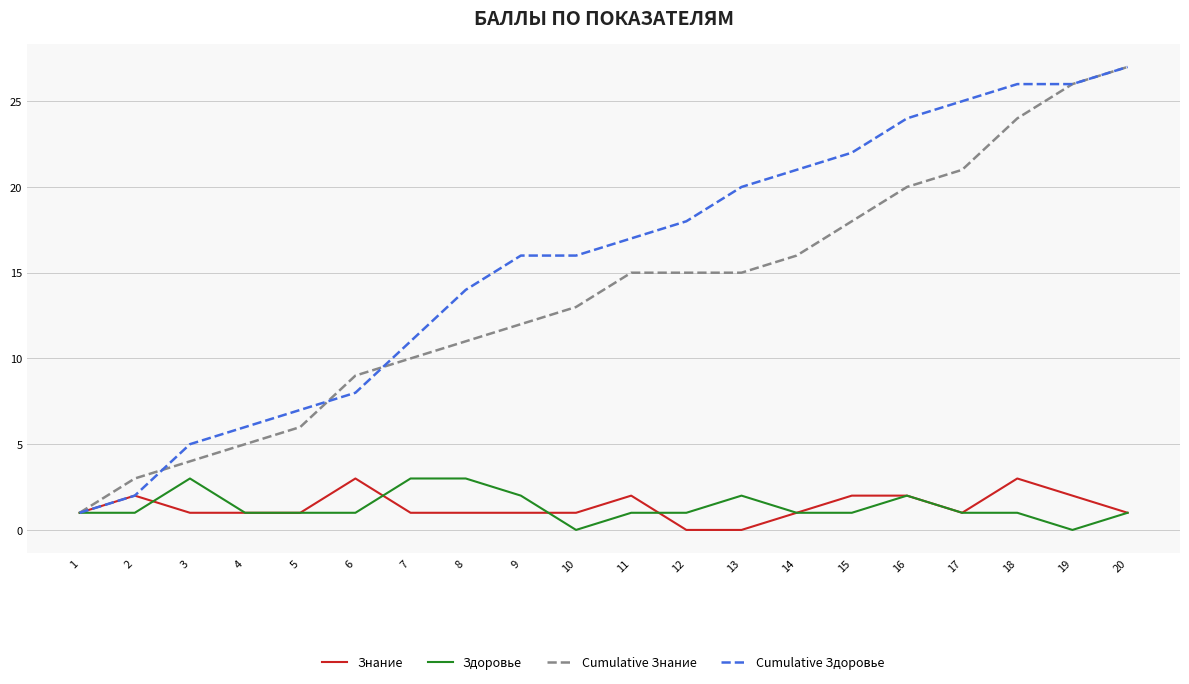

The Знание series shows 1 at 1. True or false?

True